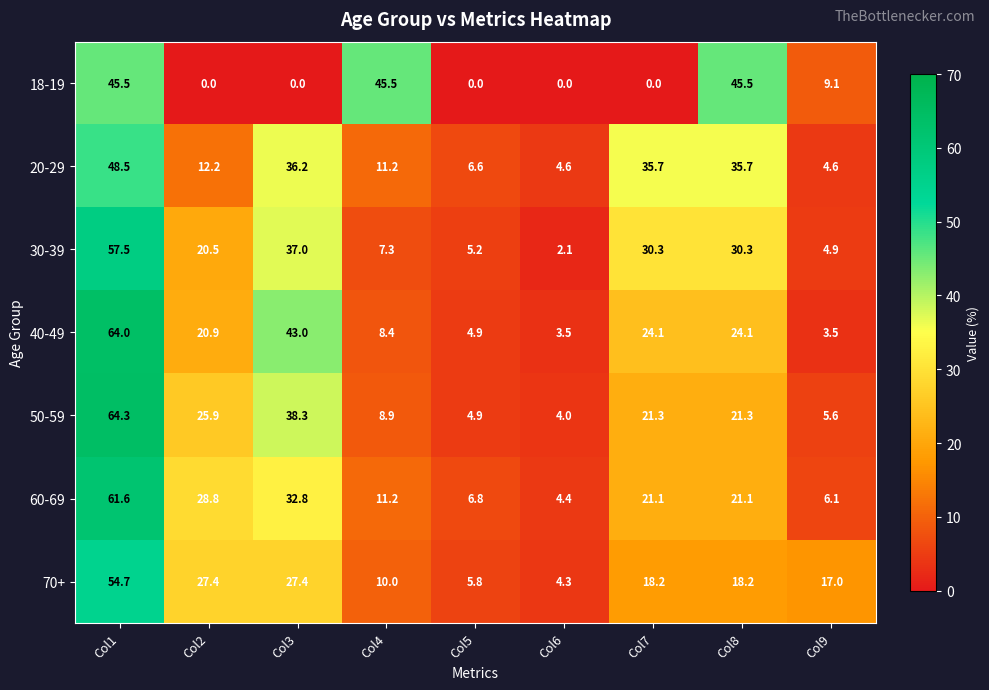

At which category does the chart reach its peak across all series?

Col1